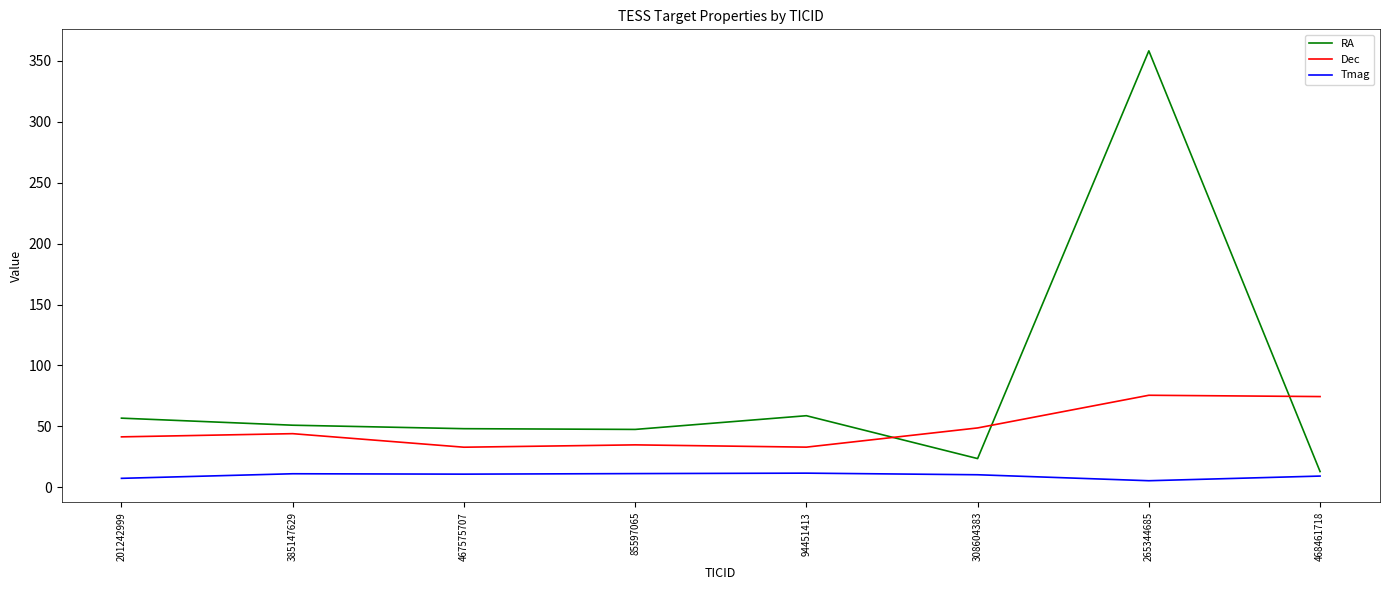

List the series in order of their overall mean, highest first.

RA, Dec, Tmag